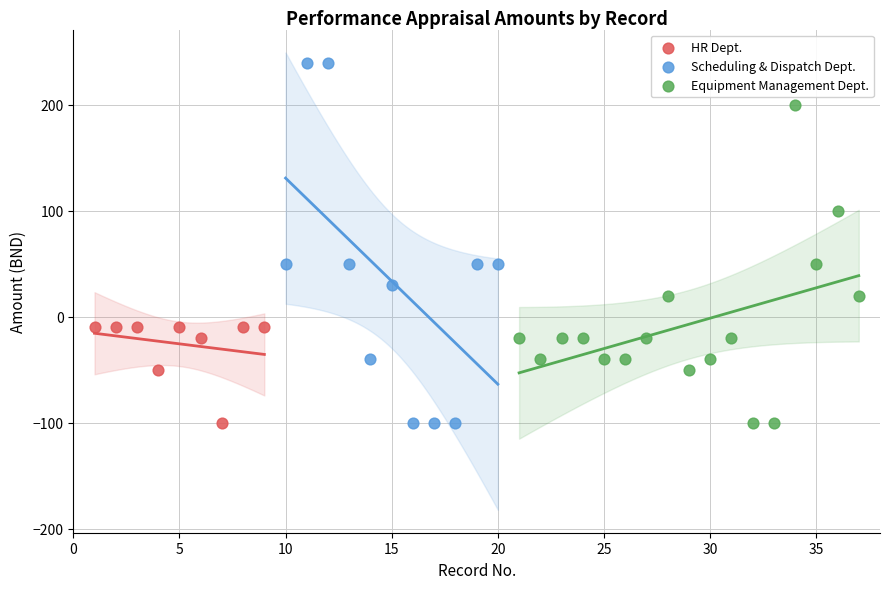

Which series has the widest spread of Y values?

Scheduling & Dispatch Dept.